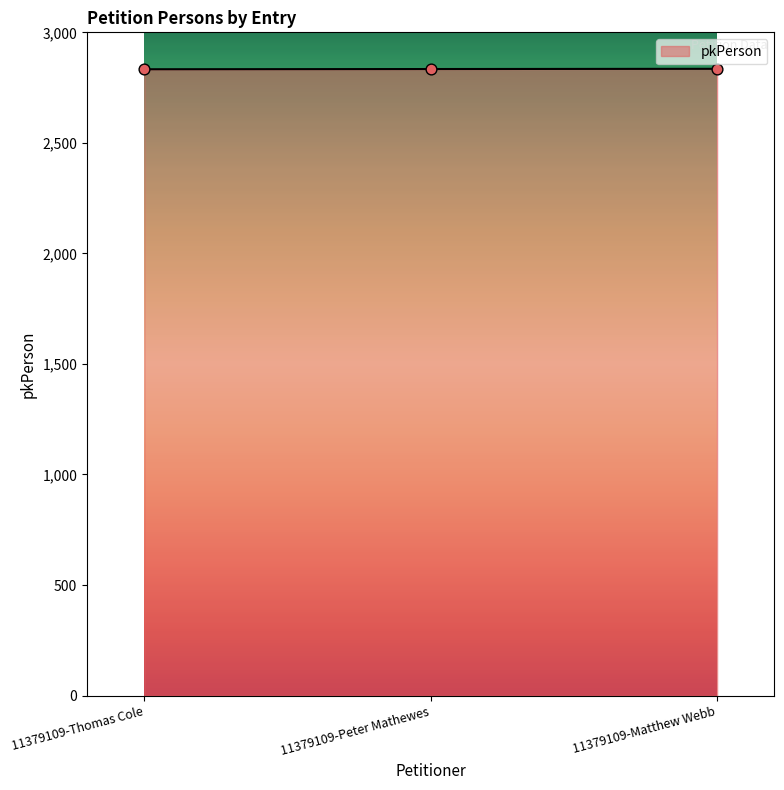

Approximately how many times larger is the value at 11379109-Thomas Cole compared to 11379109-Peter Mathewes?

1.0